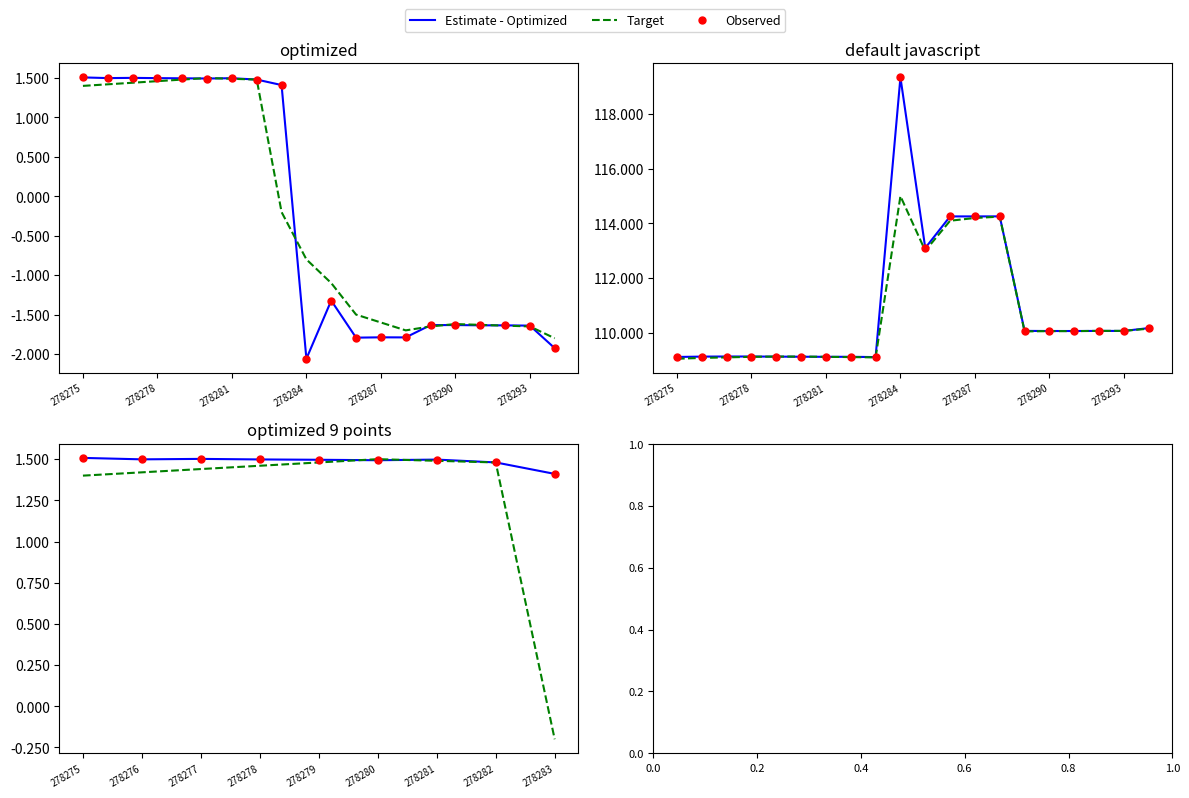

What are all the series names shown in the legend?

Estimate - Optimized, Target, Observed